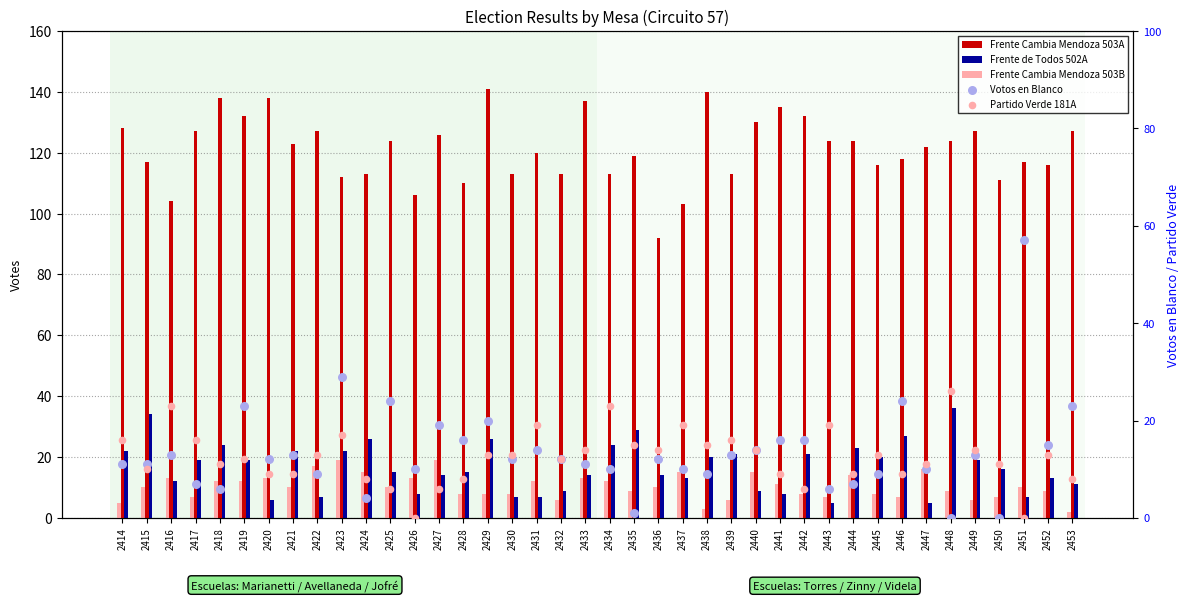

At how many categories does at least one series exceed 0?

40